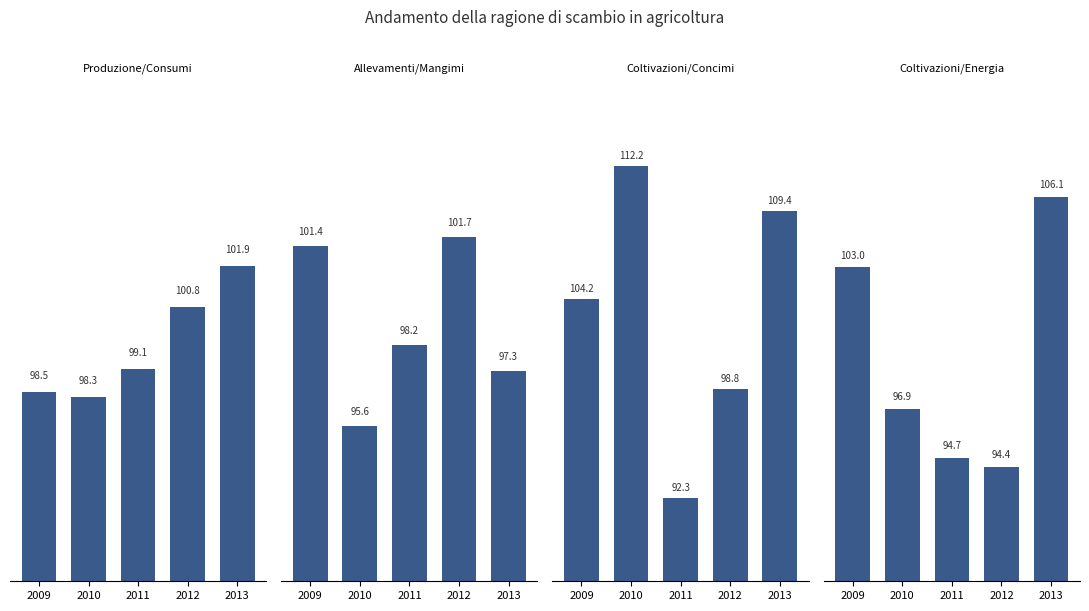

Which category has the highest value in the Coltivazioni/Concimi series?

2010